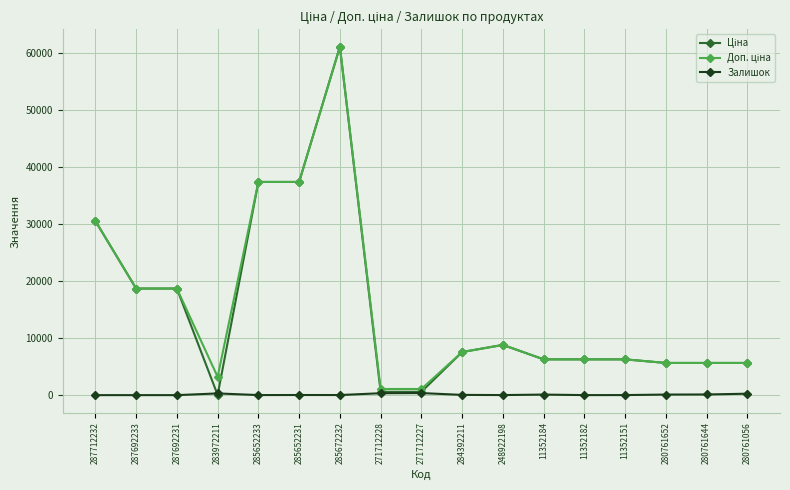

At which category is the sum across all series the highest?

285672232